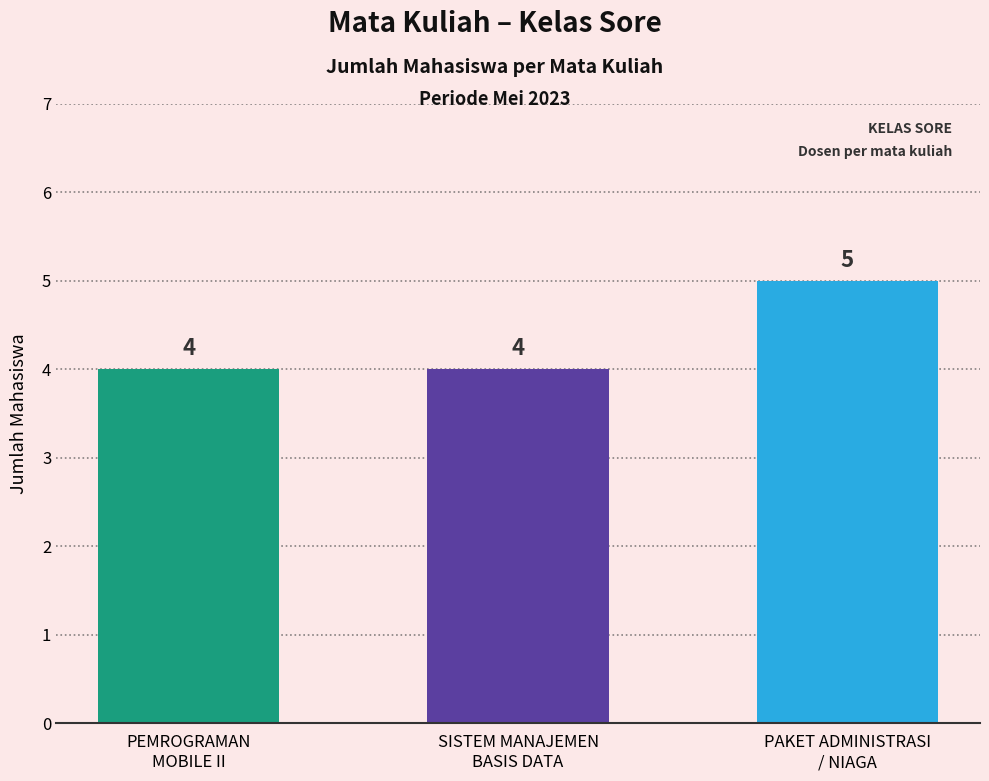

Does the chart contain any negative values?

No